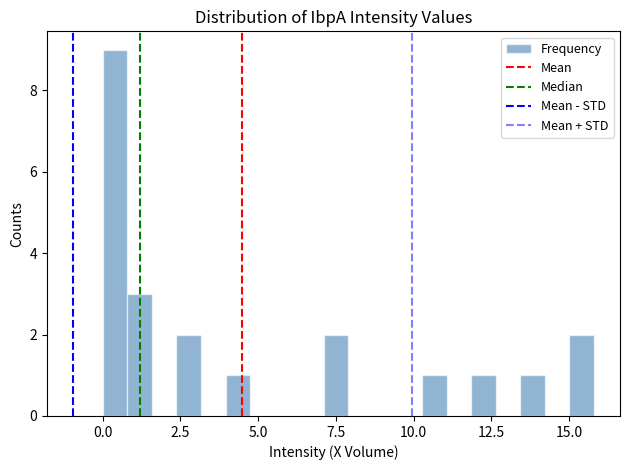

Read against the x-axis, roughly where is the centre of the tallest bar?

0.5